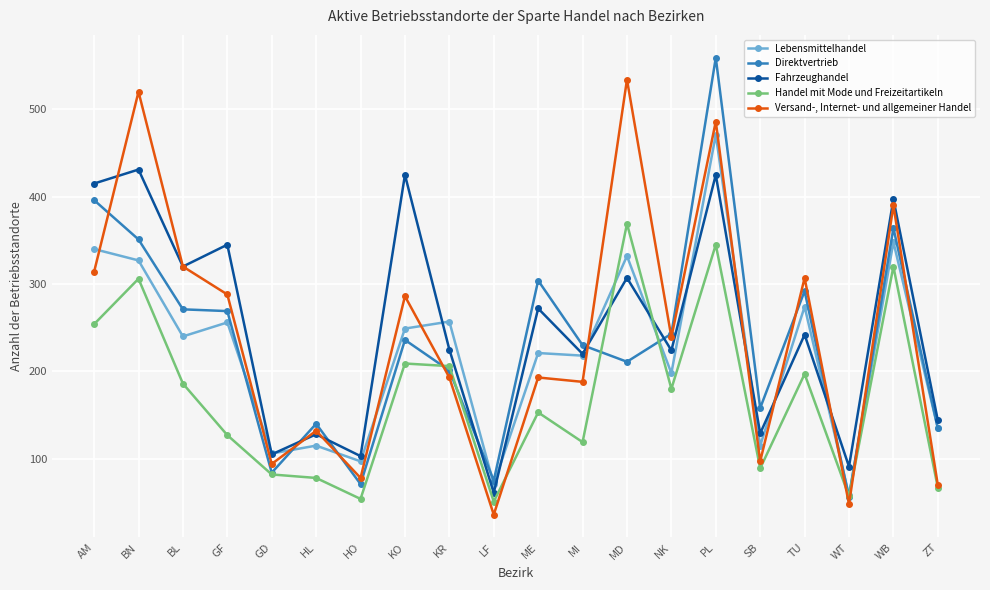

List the series in order of their peak value, highest first.

Direktvertrieb, Versand-, Internet- und allgemeiner Handel, Lebensmittelhandel, Fahrzeughandel, Handel mit Mode und Freizeitartikeln